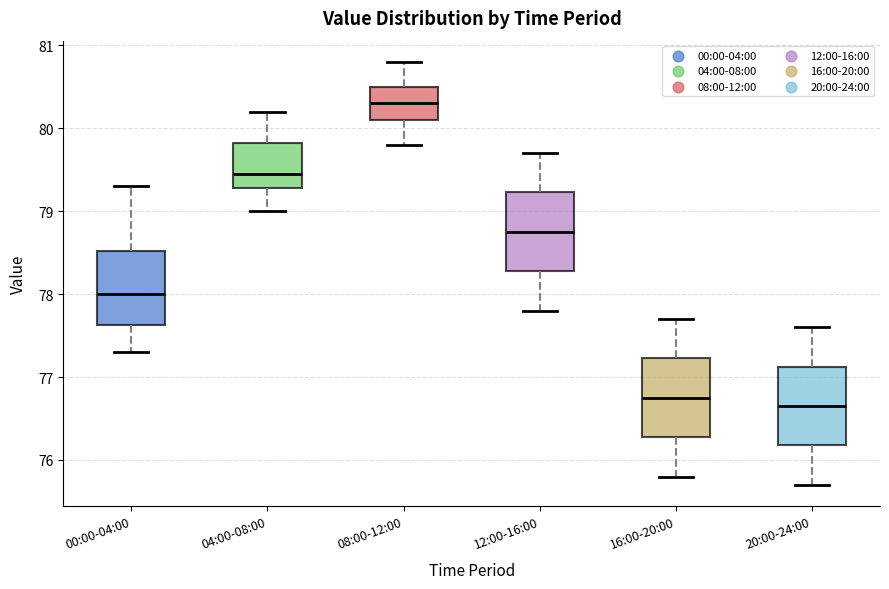

Reading left to right, read every box against the y-axis: the position of its median line, the range the box covers, and the ends of its whiskers. The values are not printed on the chart, so give them approximately, as read against the axis.

00:00-04:00: median 78.0, box 77.6 to 78.5, whiskers 77.3 to 79.3
04:00-08:00: median 79.5, box 79.3 to 79.8, whiskers 79.0 to 80.2
08:00-12:00: median 80.3, box 80.1 to 80.5, whiskers 79.8 to 80.8
12:00-16:00: median 78.8, box 78.3 to 79.2, whiskers 77.8 to 79.7
16:00-20:00: median 76.8, box 76.3 to 77.2, whiskers 75.8 to 77.7
20:00-24:00: median 76.7, box 76.2 to 77.1, whiskers 75.7 to 77.6